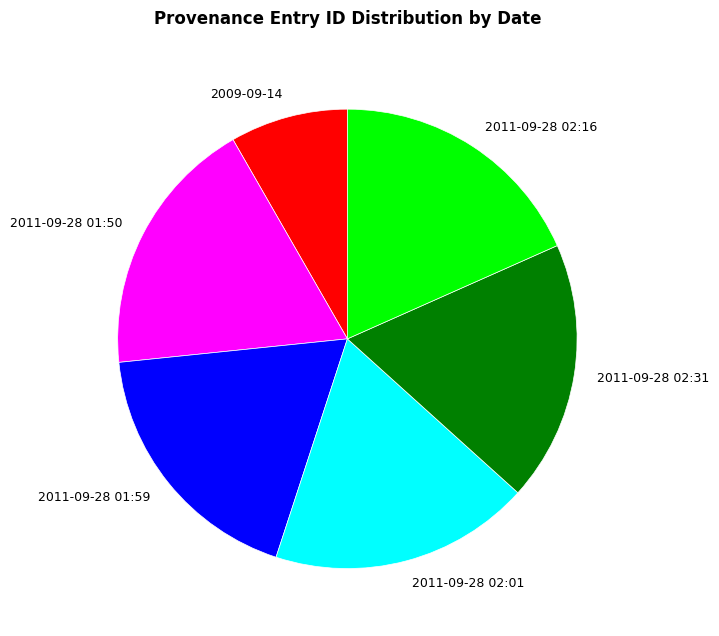

What is the ratio of the value at 2011-09-28 02:16 to the value at 2011-09-28 02:31?

1.0